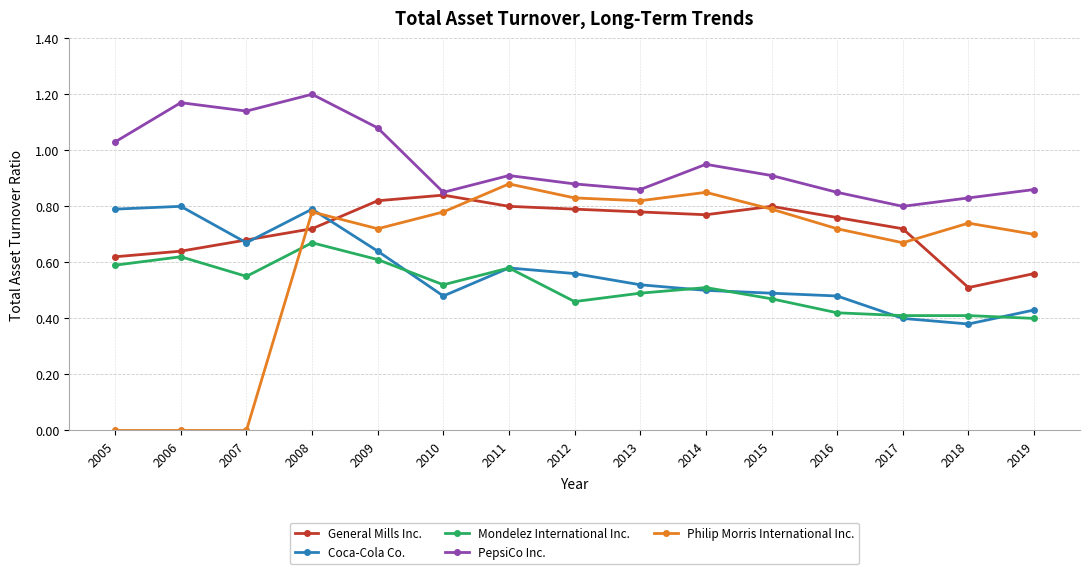

The value of Mondelez International Inc. at 2019 is 0.4. True or false?

True